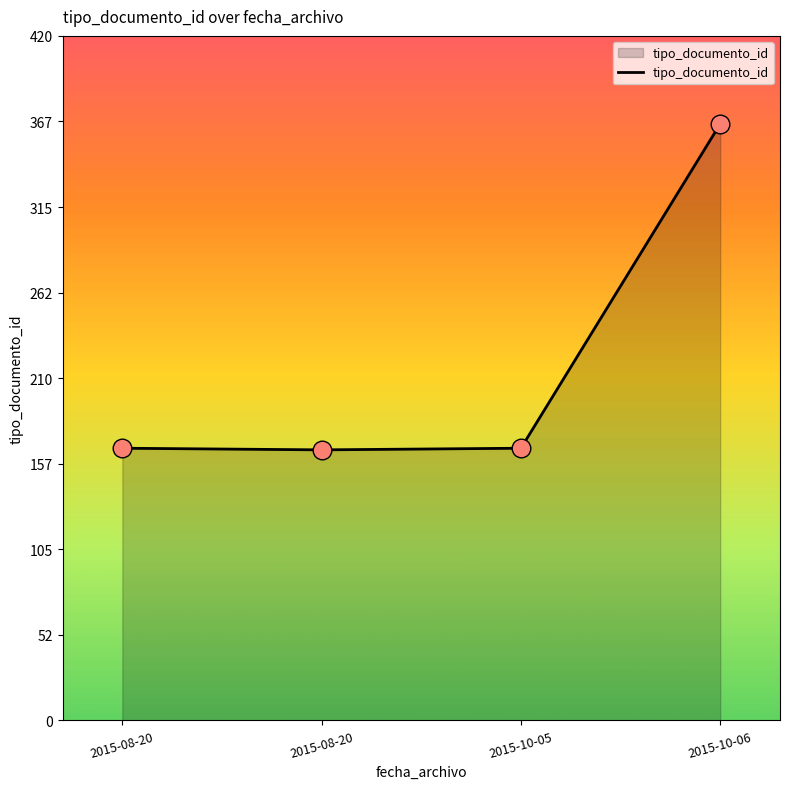

Between 2015-10-06 and 2015-10-05, which is larger?

2015-10-06